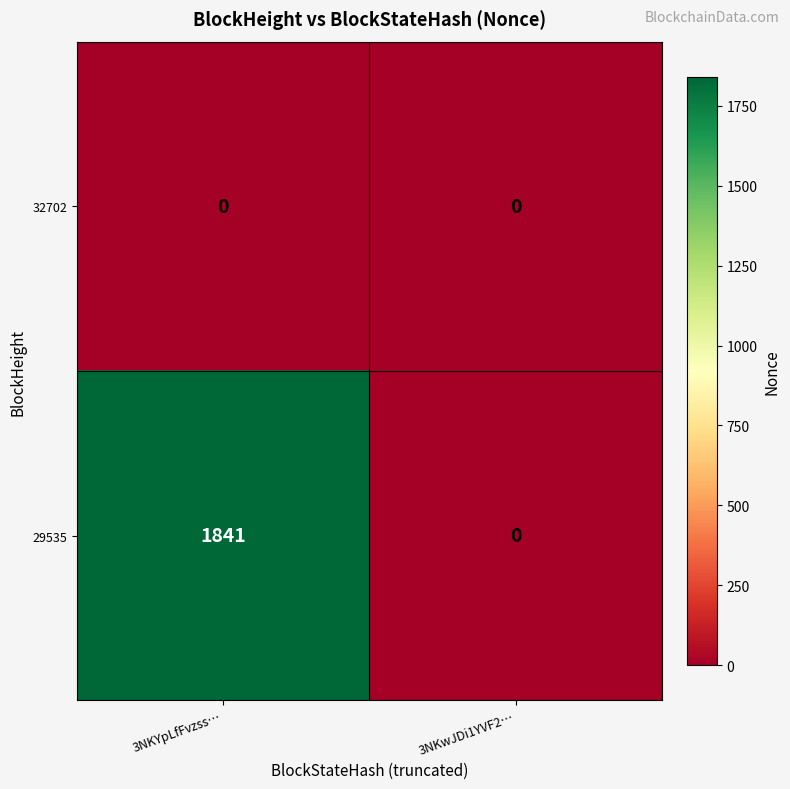

Rank the series by their average value, from highest to lowest.

29535, 32702